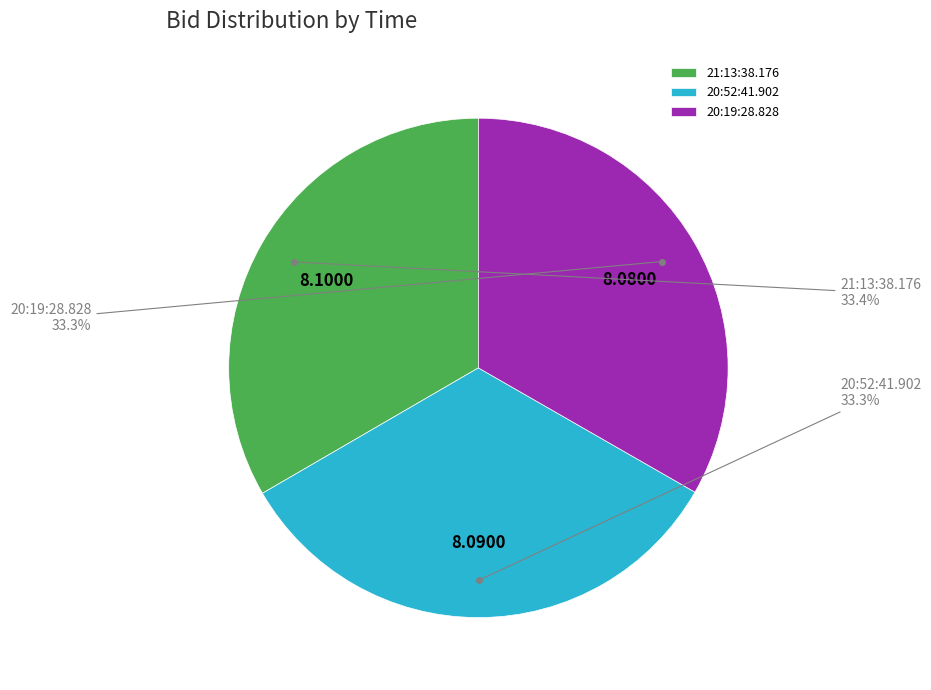

How much of the chart is everything except 21:13:38.176?

66.6%